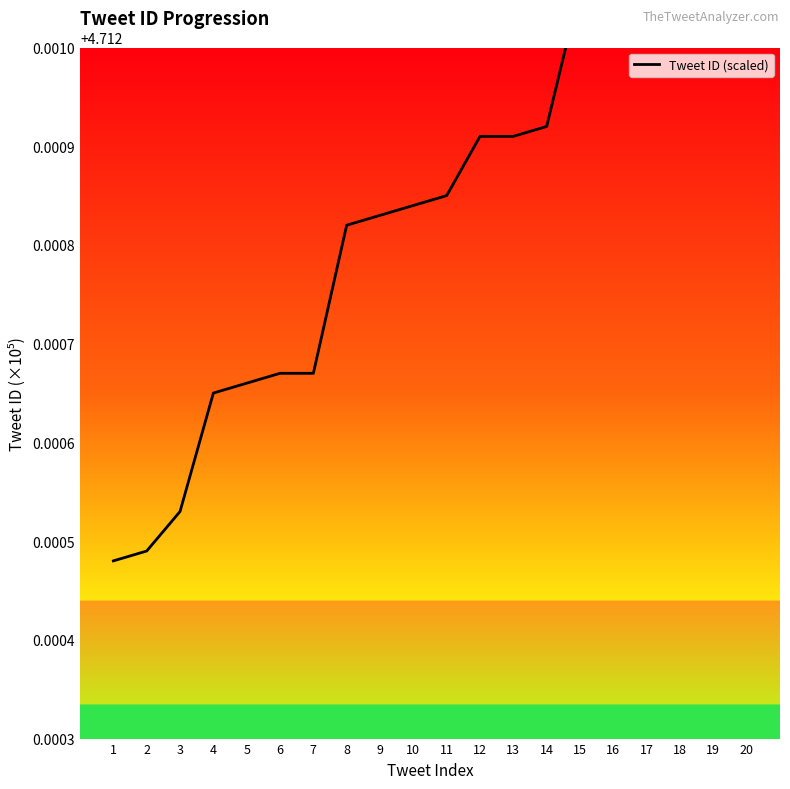

Reading left to right, list all the values displayed in this chart.

4.7	4.7	4.7	4.7	4.7	4.7	4.7	4.7	4.7	4.7	4.7	4.7	4.7	4.7	4.7	4.7	4.7	4.7	4.7	4.7